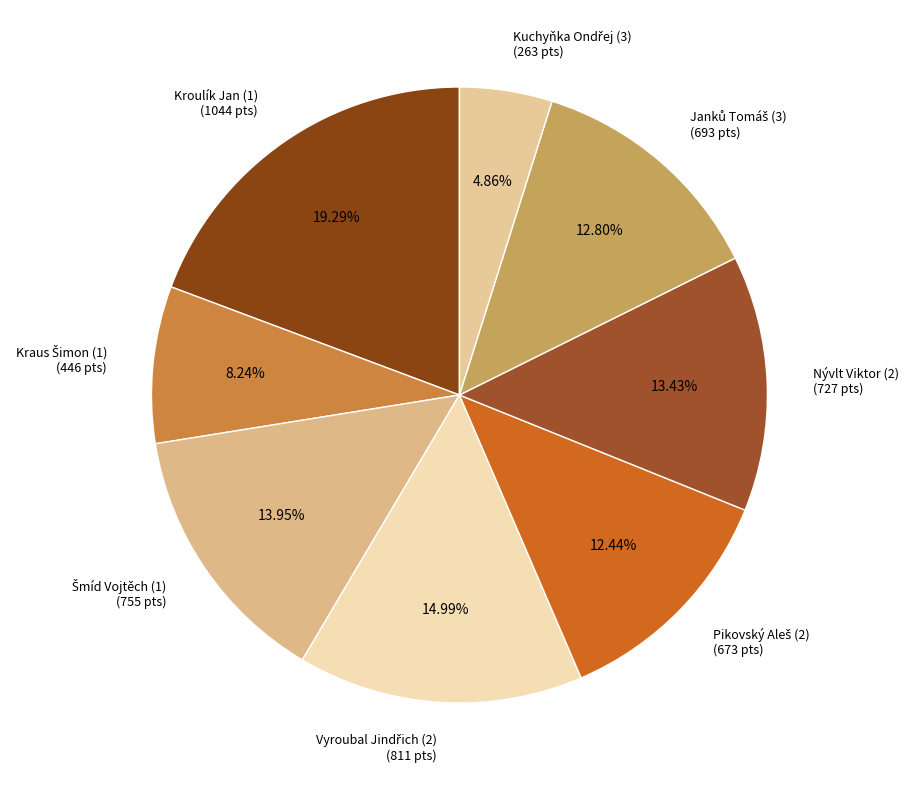

Does any single category account for the majority?

No